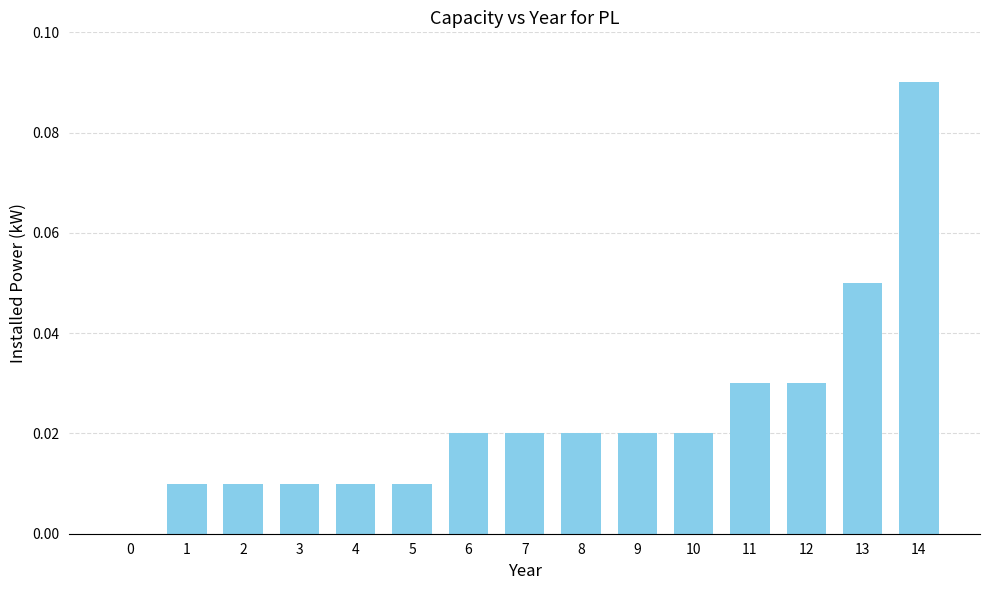

The chart shows a value of 0.0 at 4. True or false?

True